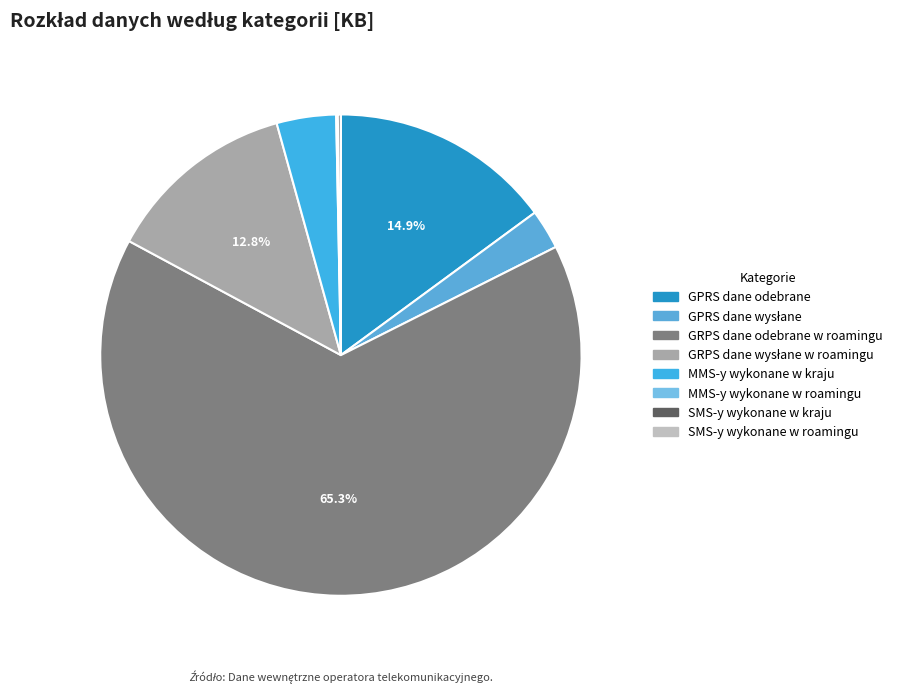

True or false: MMS-y wykonane w kraju accounts for 16% of the total.

False